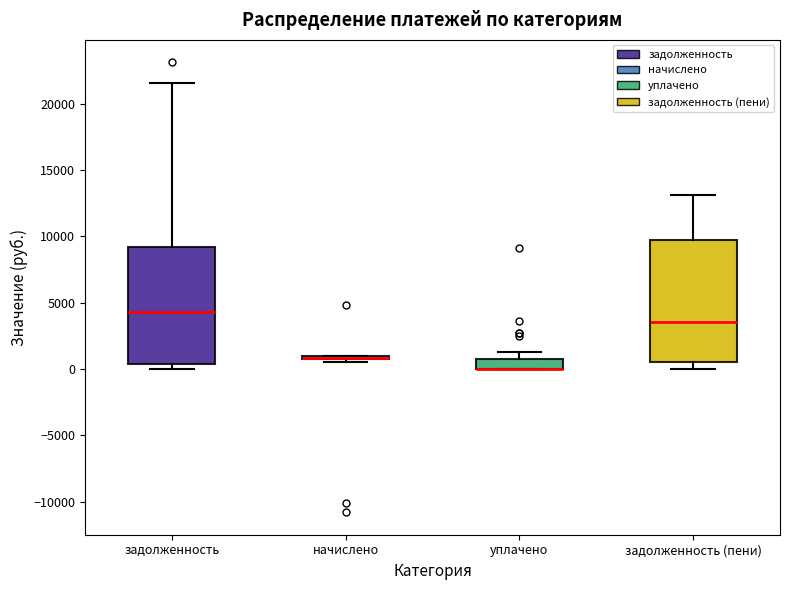

Where does the lower whisker of the box for задолженность (пени) end on the y-axis? The values are not printed on the chart, so give them approximately, as read against the axis.

0